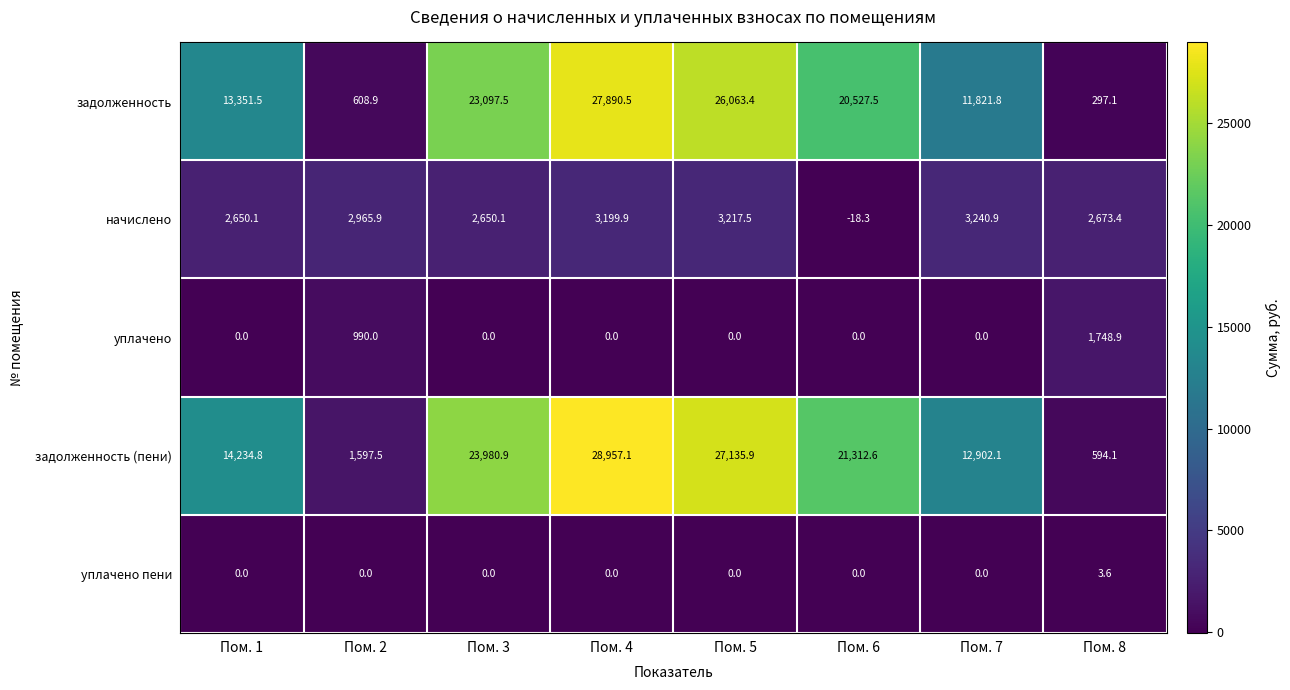

What is the maximum value shown in the chart?

28957.1